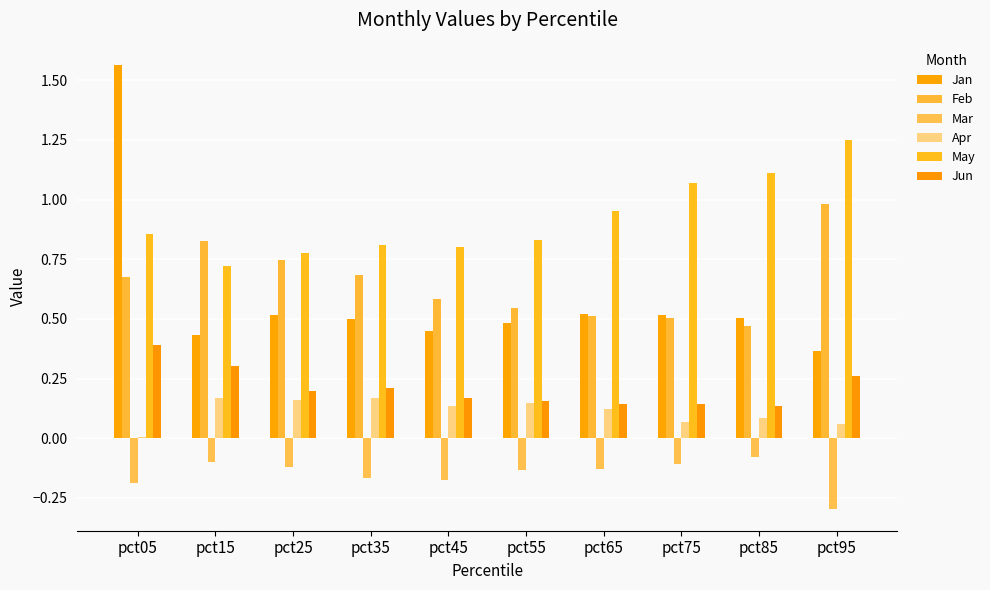

How many series are shown in this chart?

6